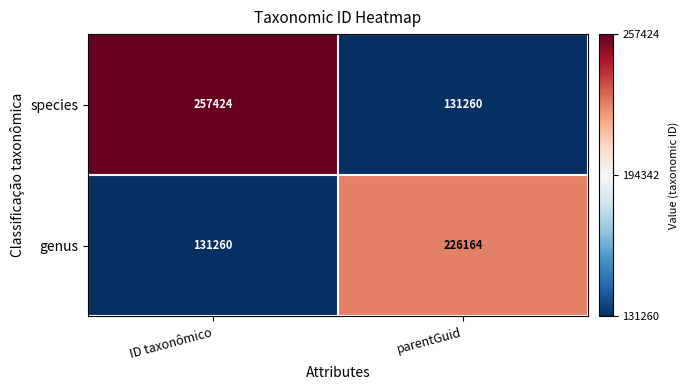

Reading left to right, what are all the values shown in this chart?

species: ID taxonômico=257424	parentGuid=131260
genus: ID taxonômico=131260	parentGuid=226164